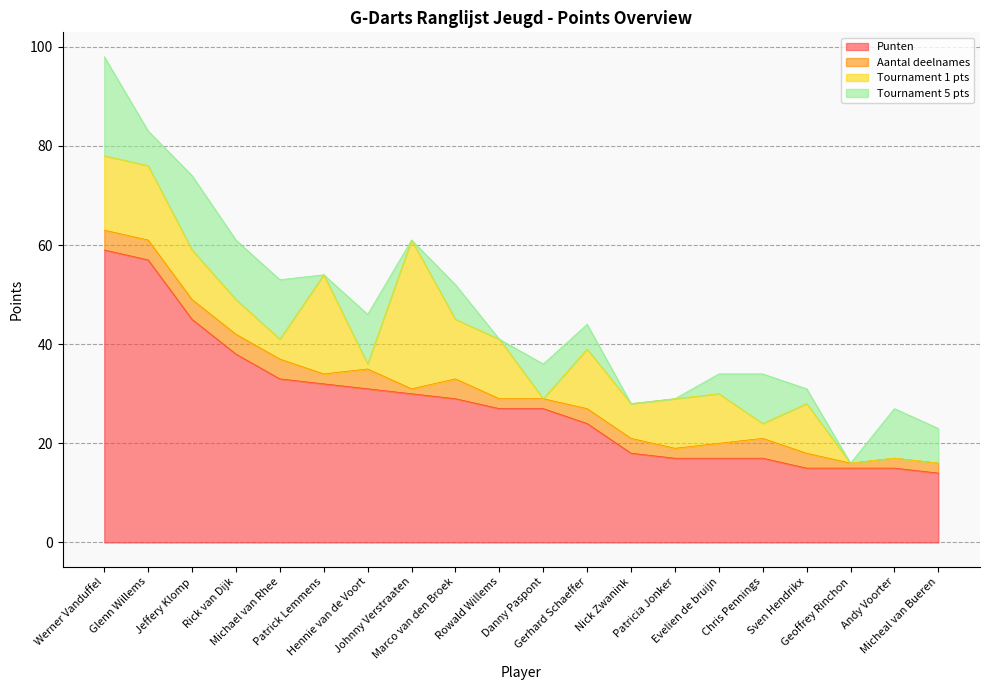

How many data points does each series have?

20